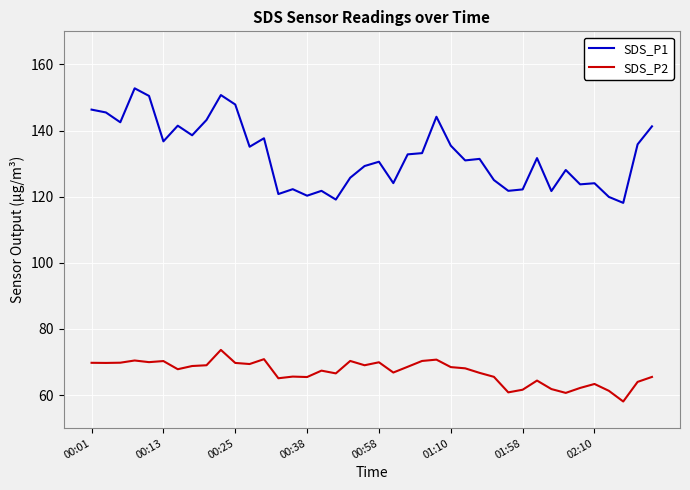

What is the minimum value shown in the chart?

58.1